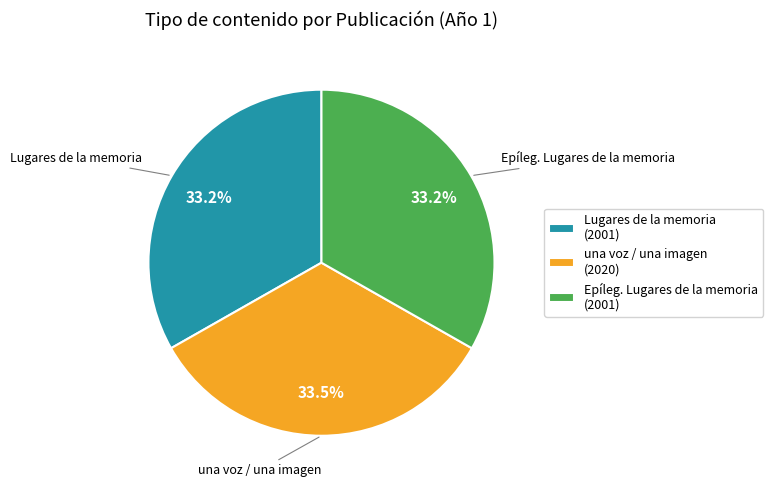

Does any single category account for the majority?

No